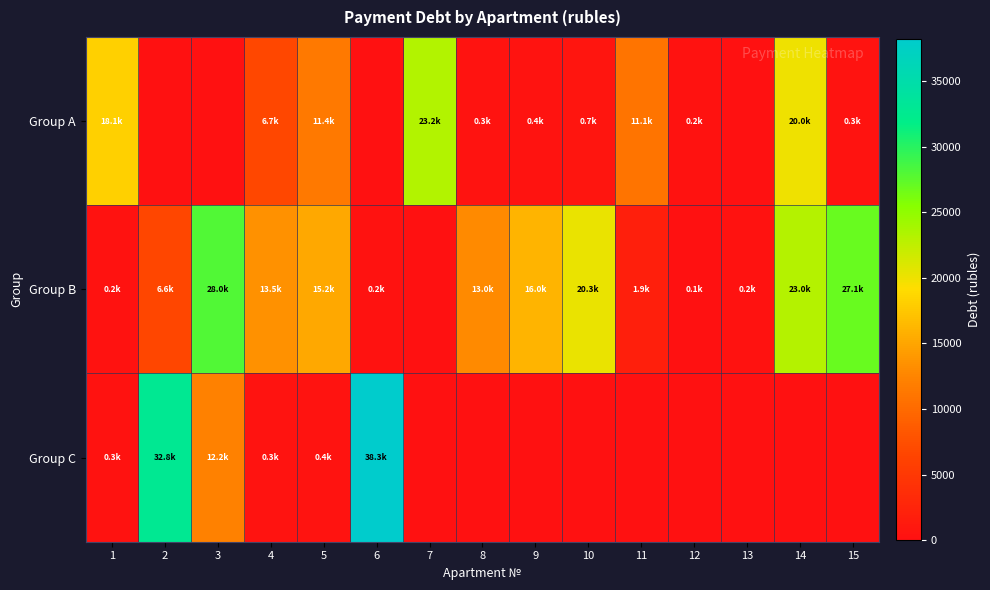

Reading right to left, list all the values displayed in this chart.

Group A: 15=324.9	14=19973.7	13=0.0	12=162.2	11=11050.9	10=699.7	9=371.6	8=325.8	7=23190.7	6=0.0	5=11445.8	4=6747.1	3=0.0	2=0.0	1=18103.1
Group B: 15=27054.4	14=23032.8	13=153.8	12=124.0	11=1918.1	10=20313.9	9=16029.0	8=12960.7	7=0.0	6=203.5	5=15164.8	4=13546.5	3=28029.3	2=6623.4	1=243.8
Group C: 15=0.0	14=0.0	13=0.0	12=0.0	11=0.0	10=0.0	9=0.0	8=0.0	7=0.0	6=38266.2	5=376.3	4=325.7	3=12188.5	2=32782.1	1=263.9